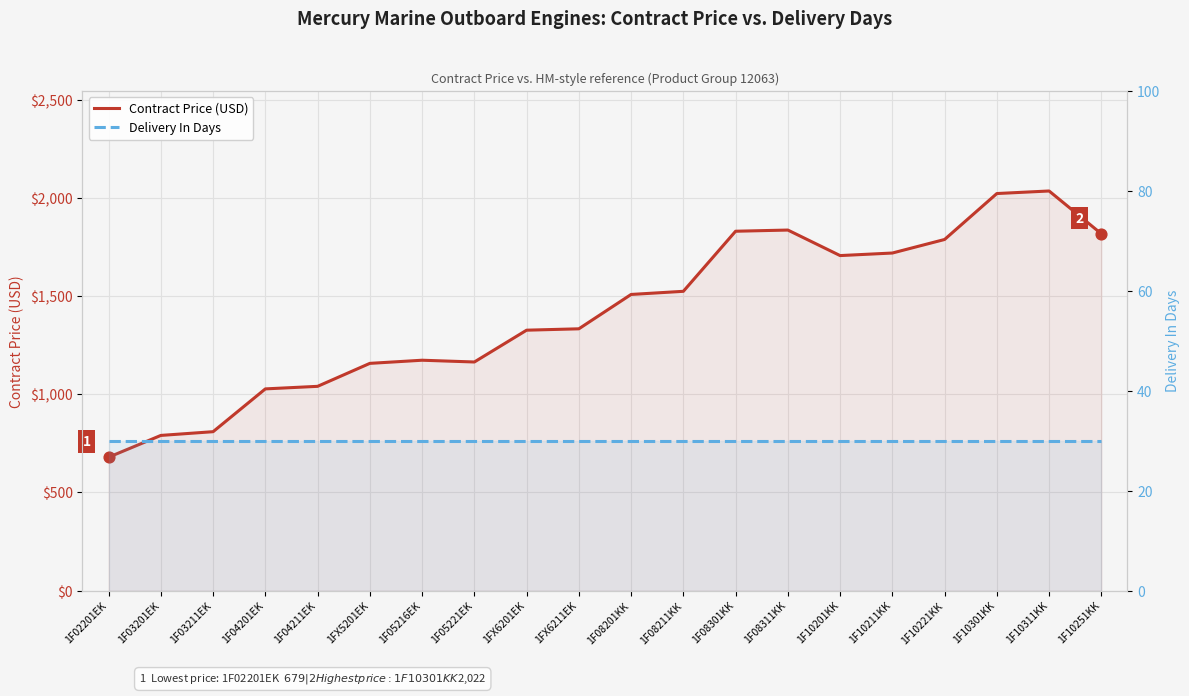

At how many categories does at least one series exceed 950?

17